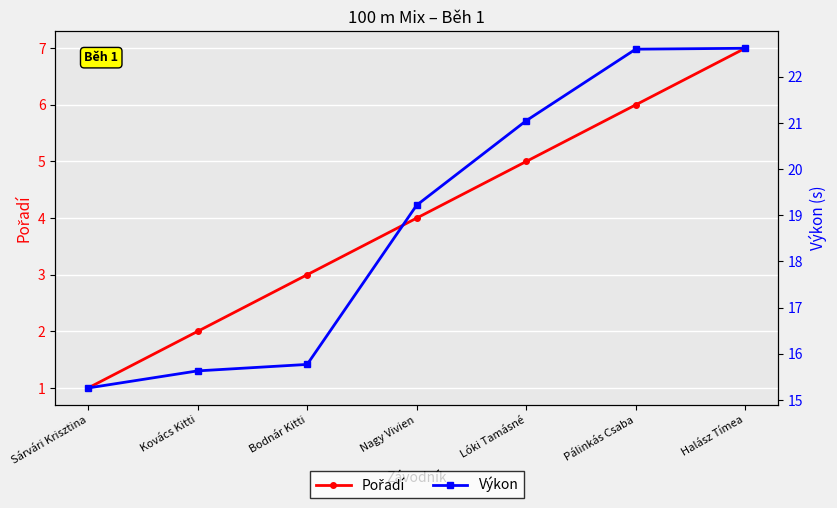

Which series changed the most between Bodnár Kitti and Lóki Tamásné?

Výkon